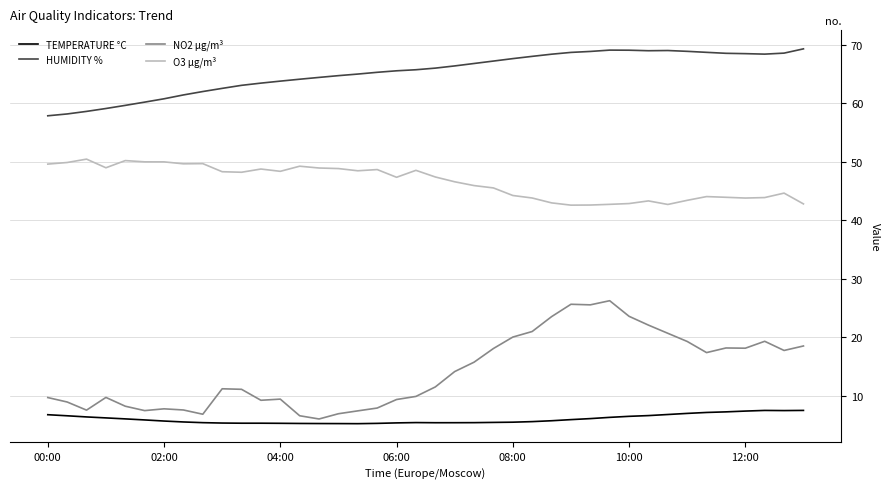

Rank the series by their maximum value, from lowest to highest.

TEMPERATURE °C, NO2 µg/m³, O3 µg/m³, HUMIDITY %